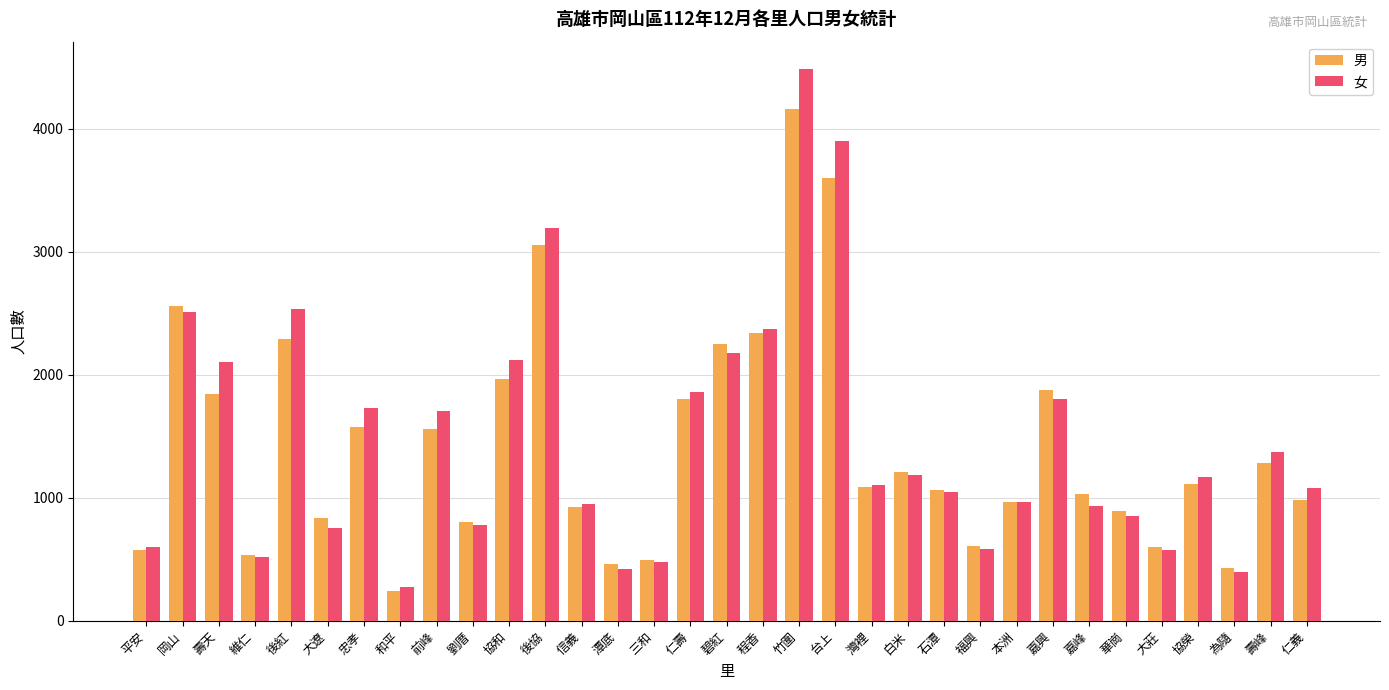

Count the number of categories in the chart.

33